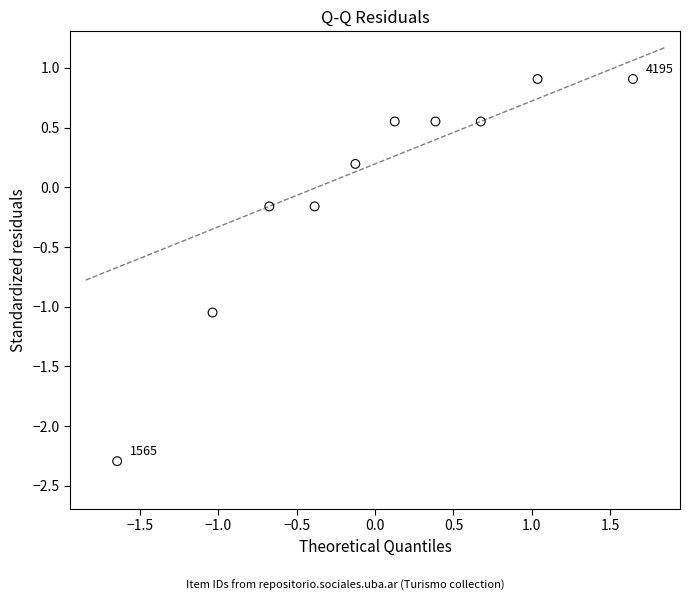

What is the range of X values (max minus min)?

3.3